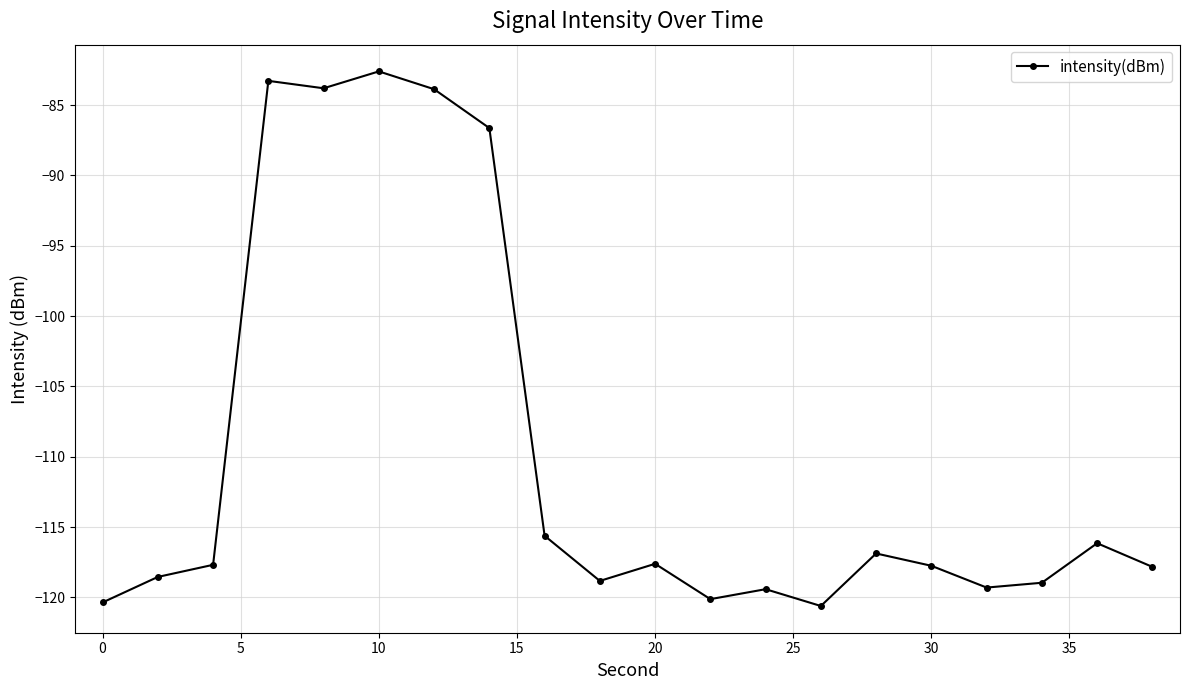

Does the chart have visible grid lines?

Yes